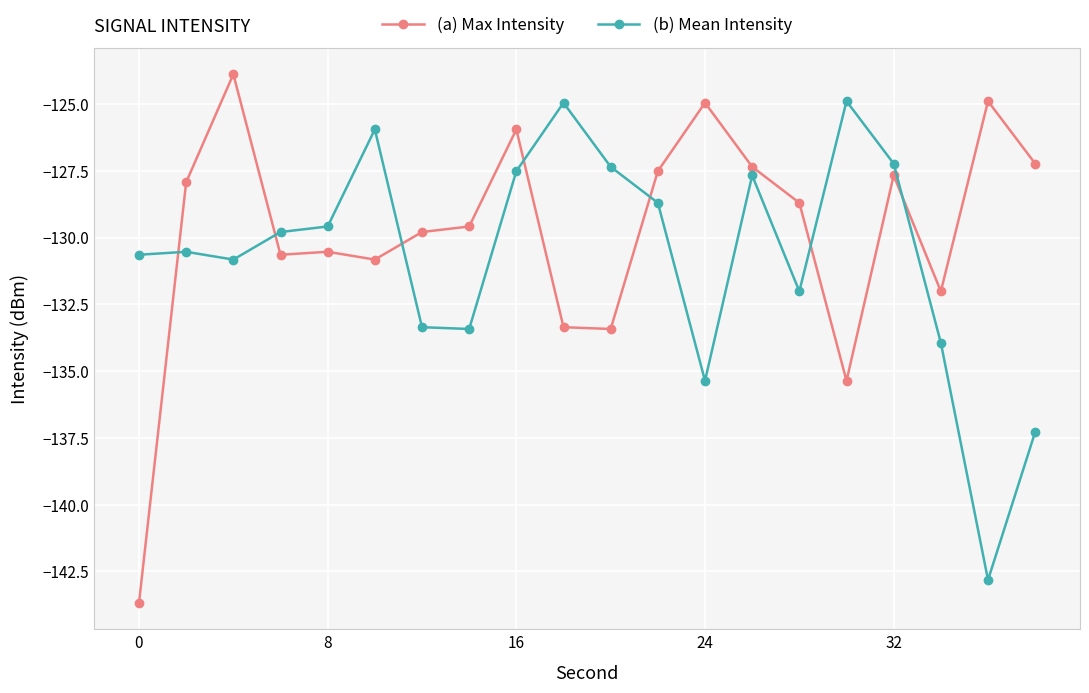

True or false: (b) Mean Intensity has more than 0 points higher than both neighbors.

True